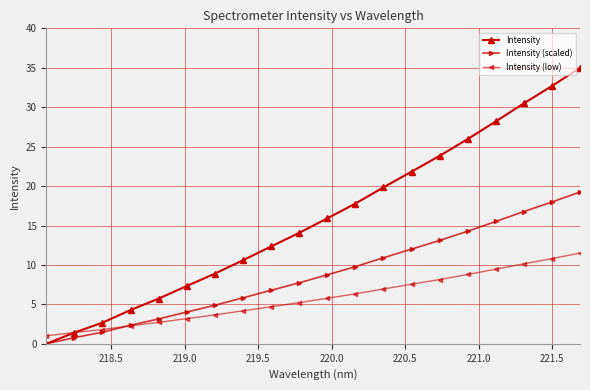

True or false: Intensity has more than 0 interior local peaks.

False